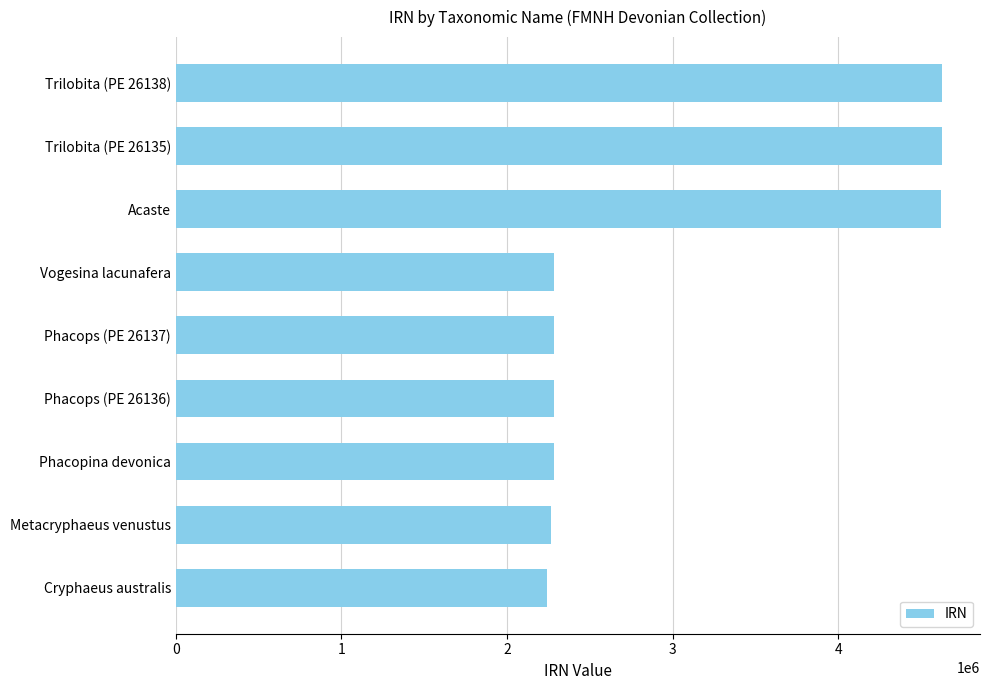

What is the sum of all values?

27510858